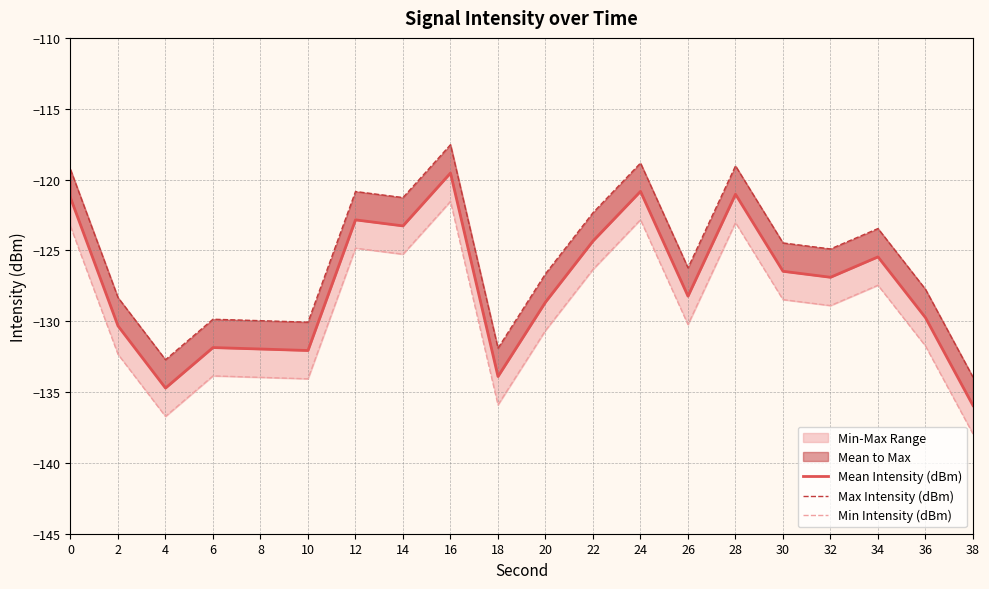

The Mean Intensity (dBm) series shows -207.1 at 14. True or false?

False